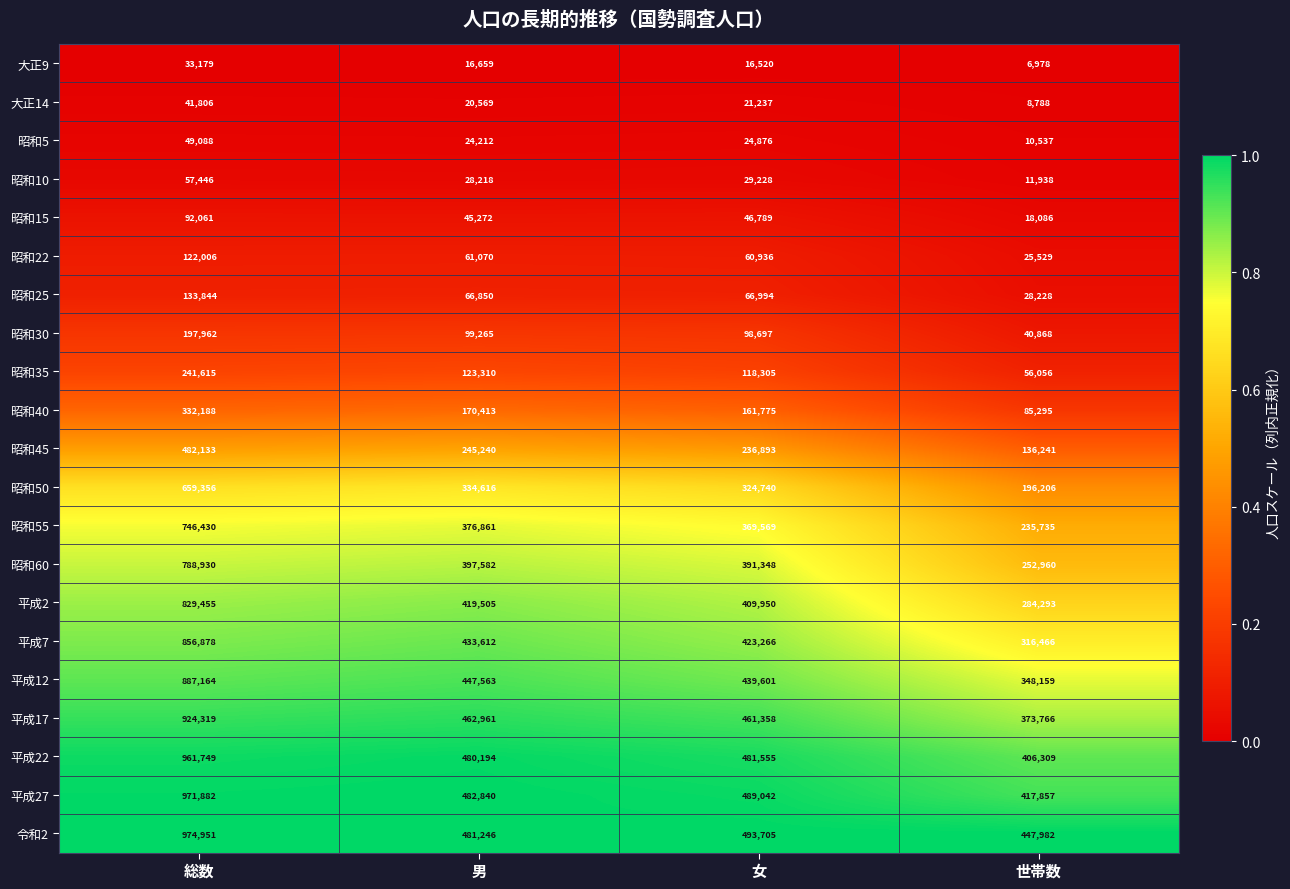

At which category is the sum across all series the highest?

総数